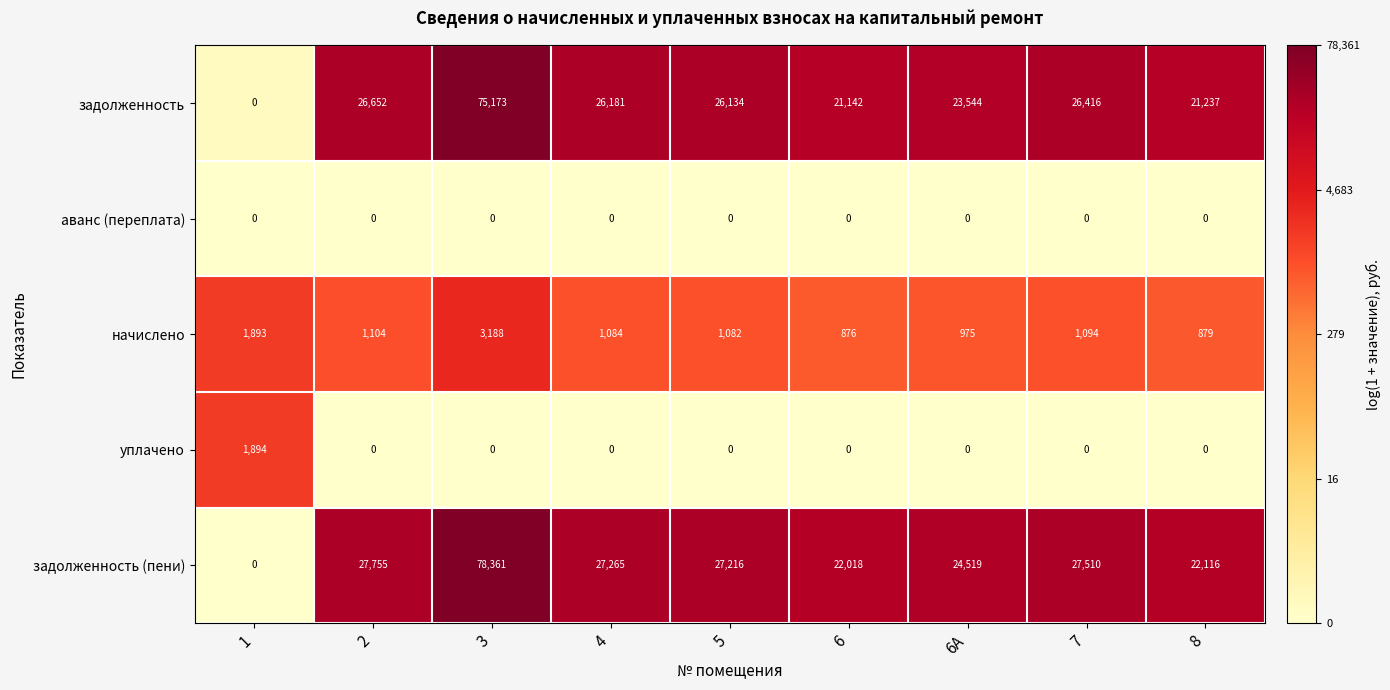

Rank the categories by задолженность value from lowest to highest.

1, 6, 8, 6А, 5, 4, 7, 2, 3